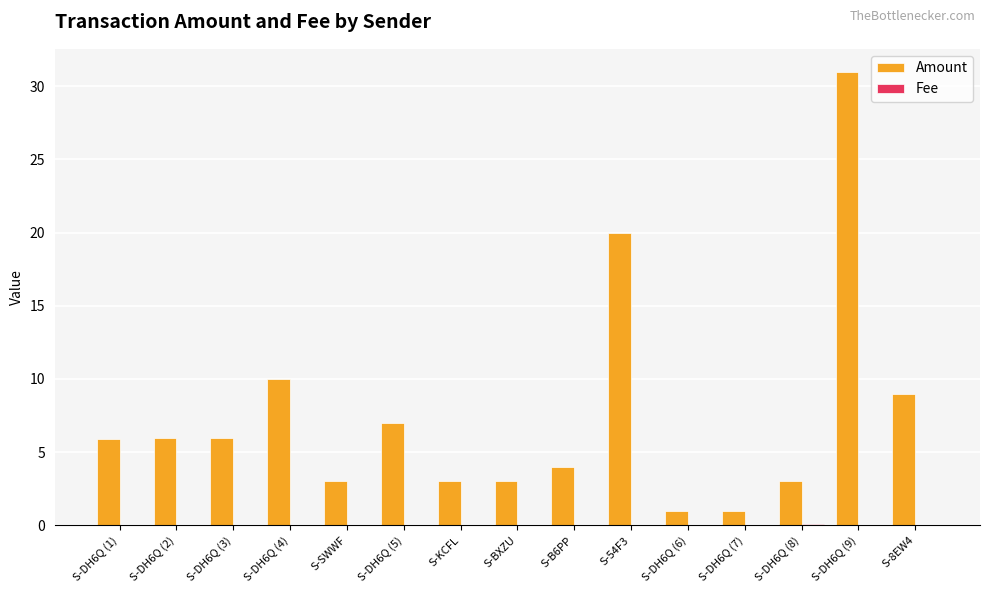

Count the number of data series in this chart.

2